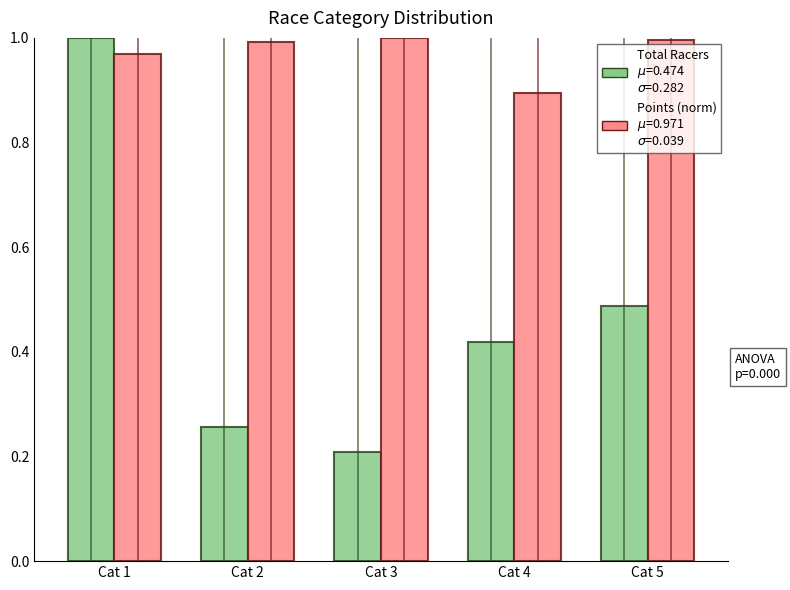

What is the difference between the highest and lowest values at Cat 2?

0.7